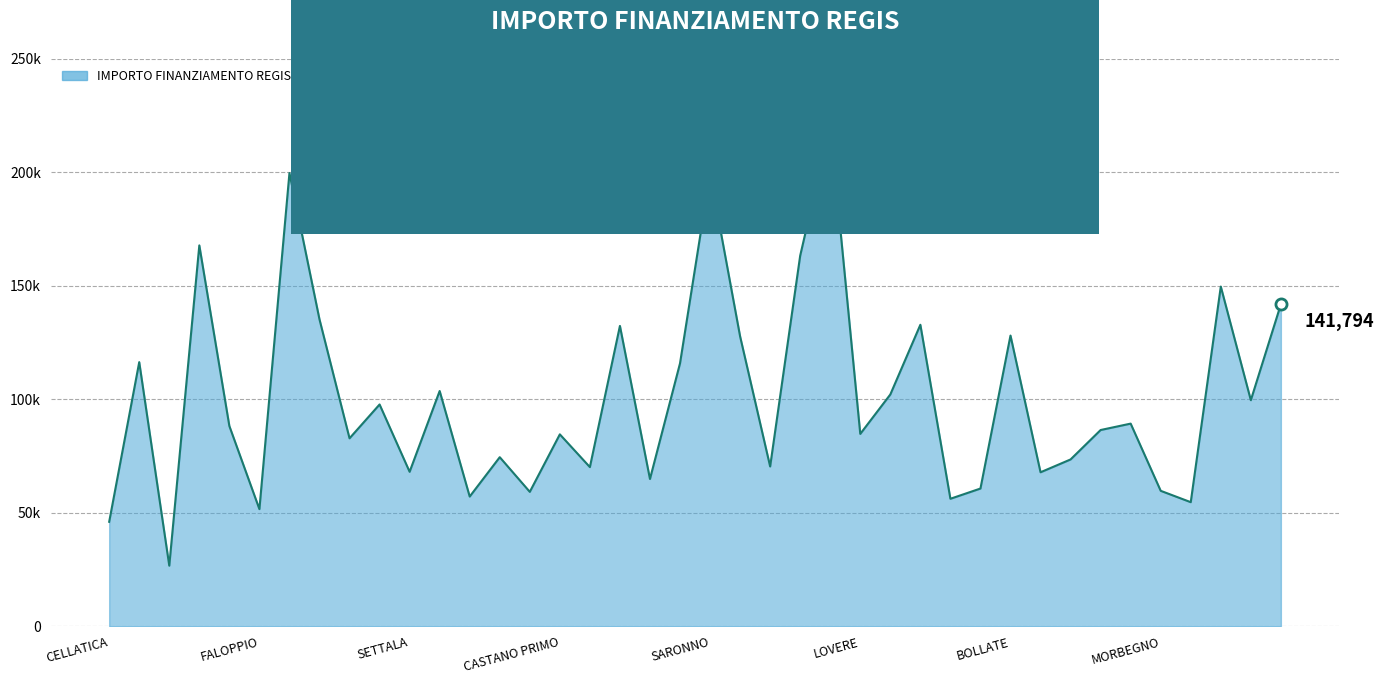

What is the label of the 39th point from the right?

CASTELCOVATI